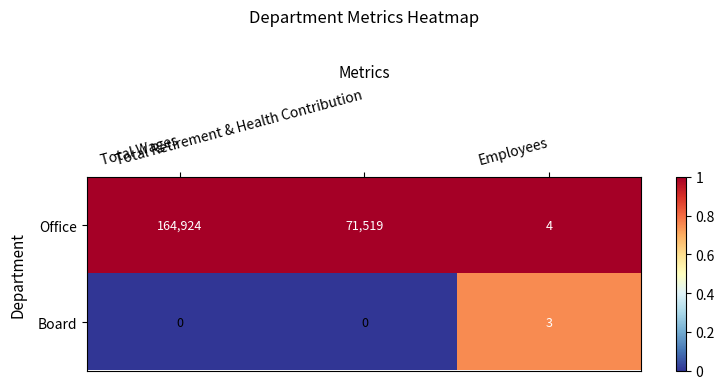

Which series has the largest total across all categories?

Office